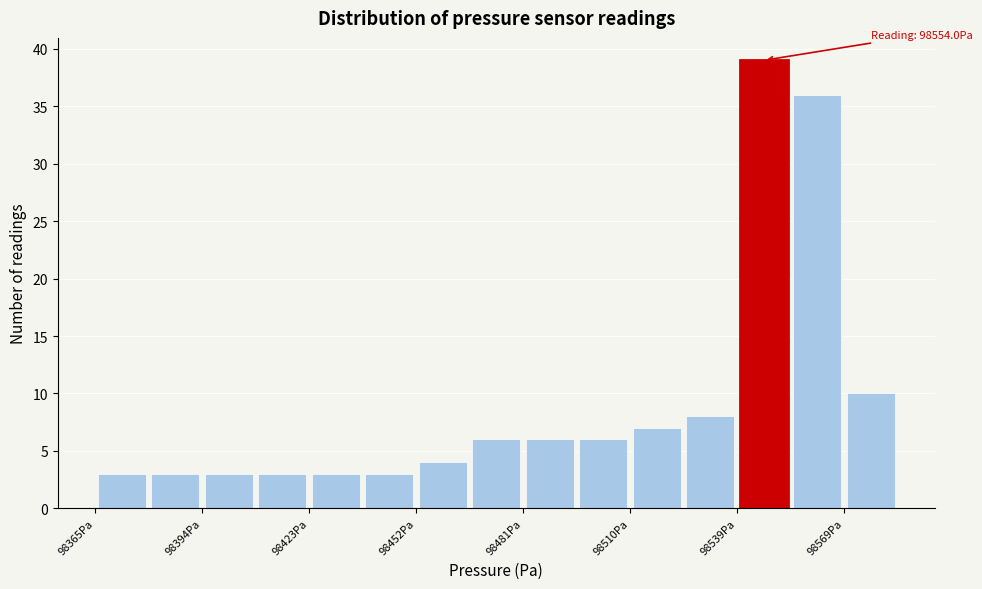

Around what value on the x-axis is the tallest bar? Give the approximate position of its centre, as read against the axis.

98545